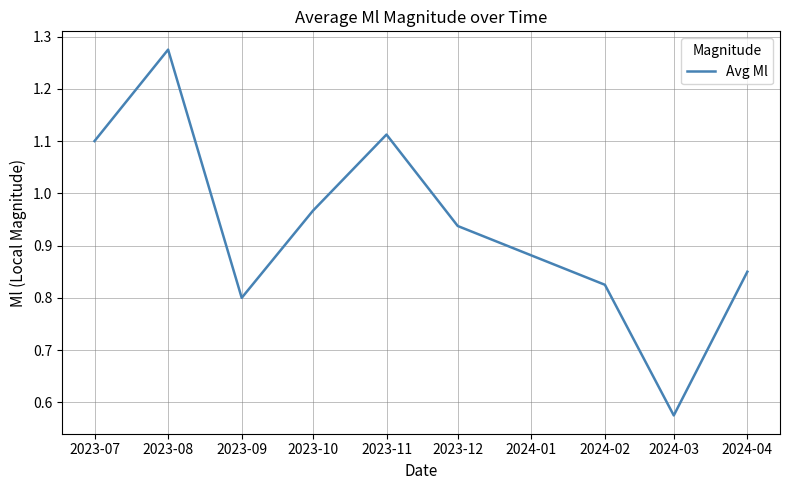

Where is the first local minimum?

2023-09